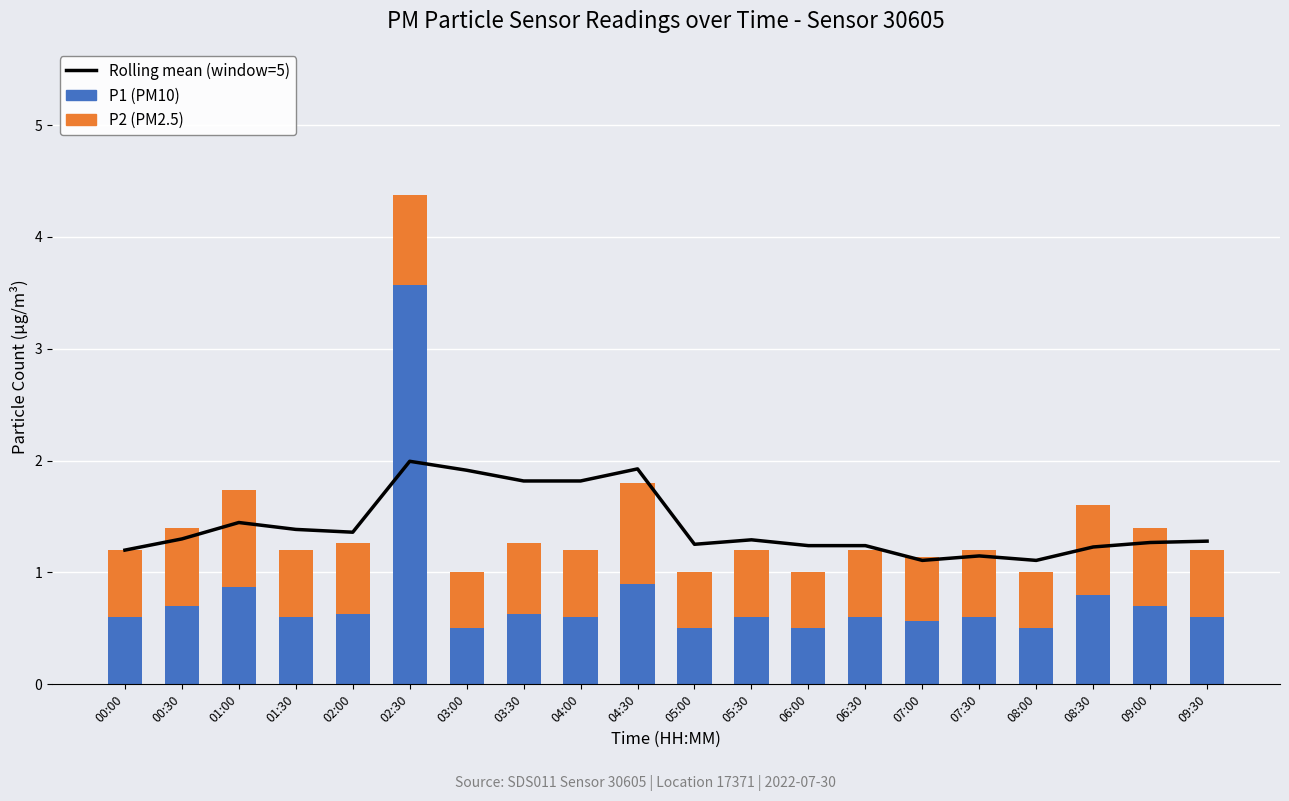

Where is P1 nearest to the value 2?

04:30